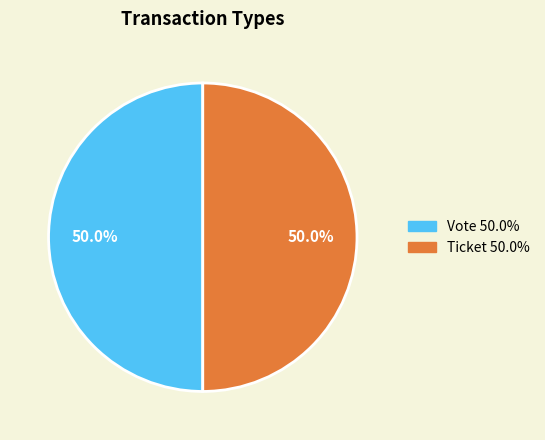

What percentage is the Vote slice, to the nearest percent?

50%